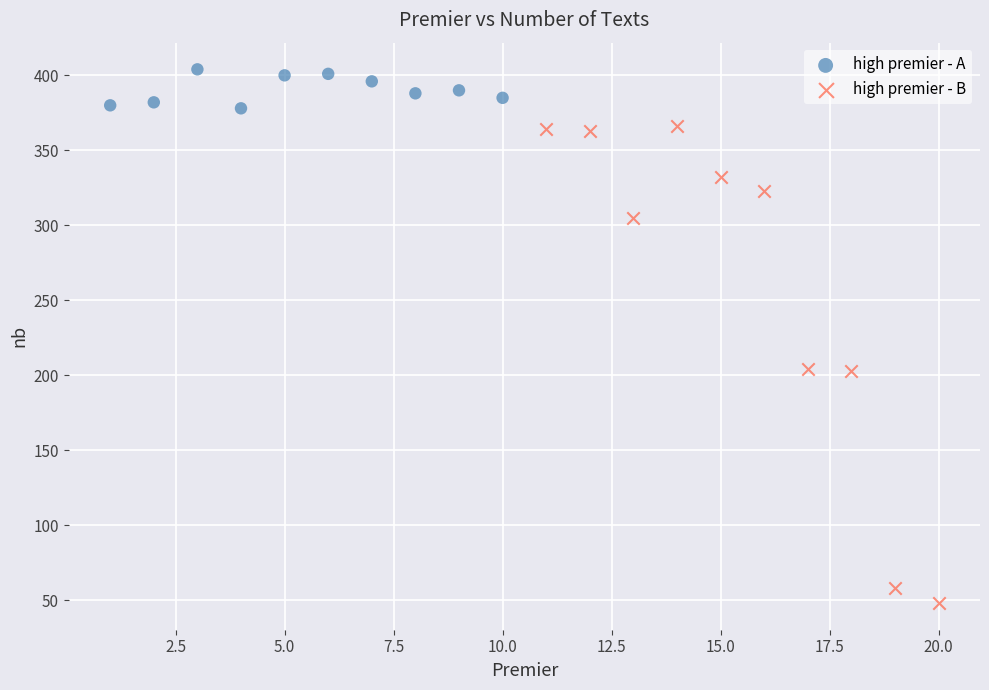

What are all the series names shown in the legend?

high premier - A, high premier - B